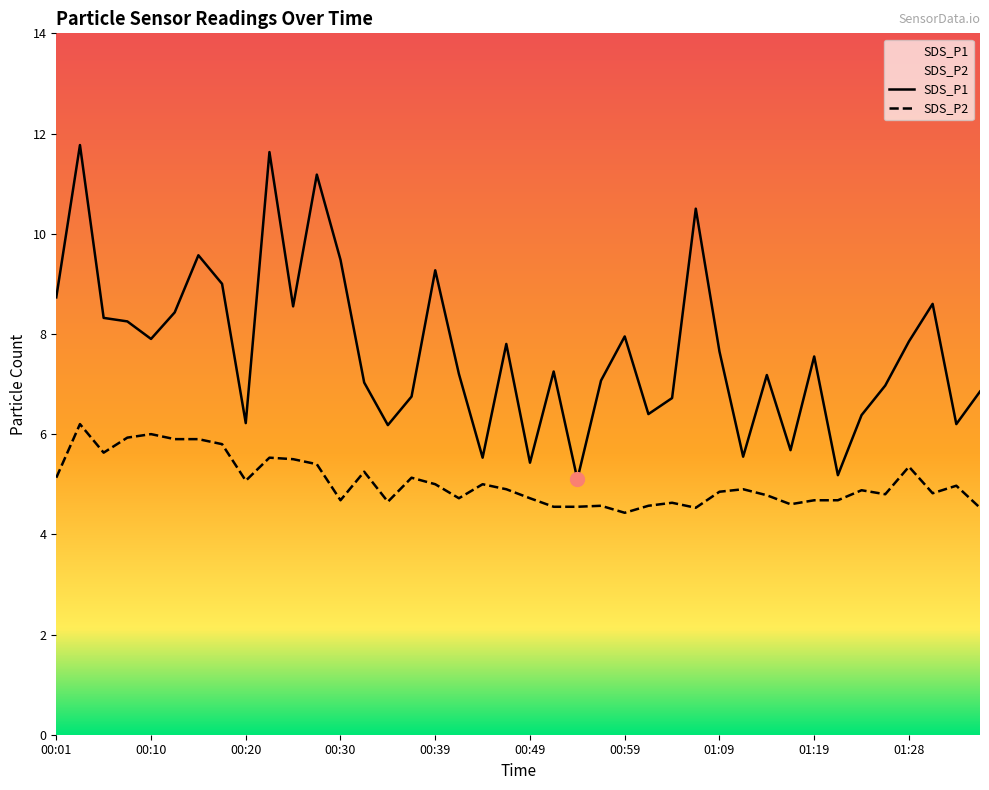

In SDS_P2, how many points are lower than both neighbors (excluding endpoints)?

10